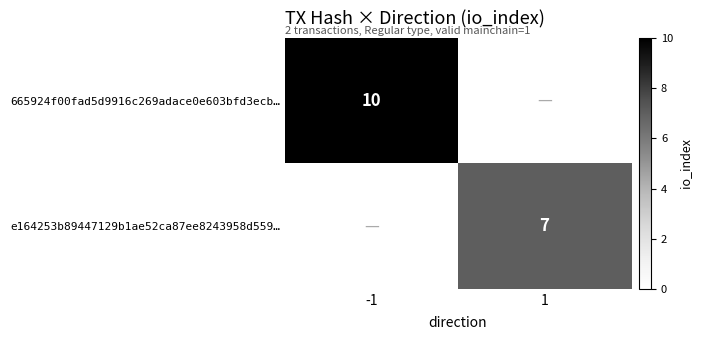

The value of e164253b89447129b1ae52ca87ee8243958d559… at 1 is 4. True or false?

False